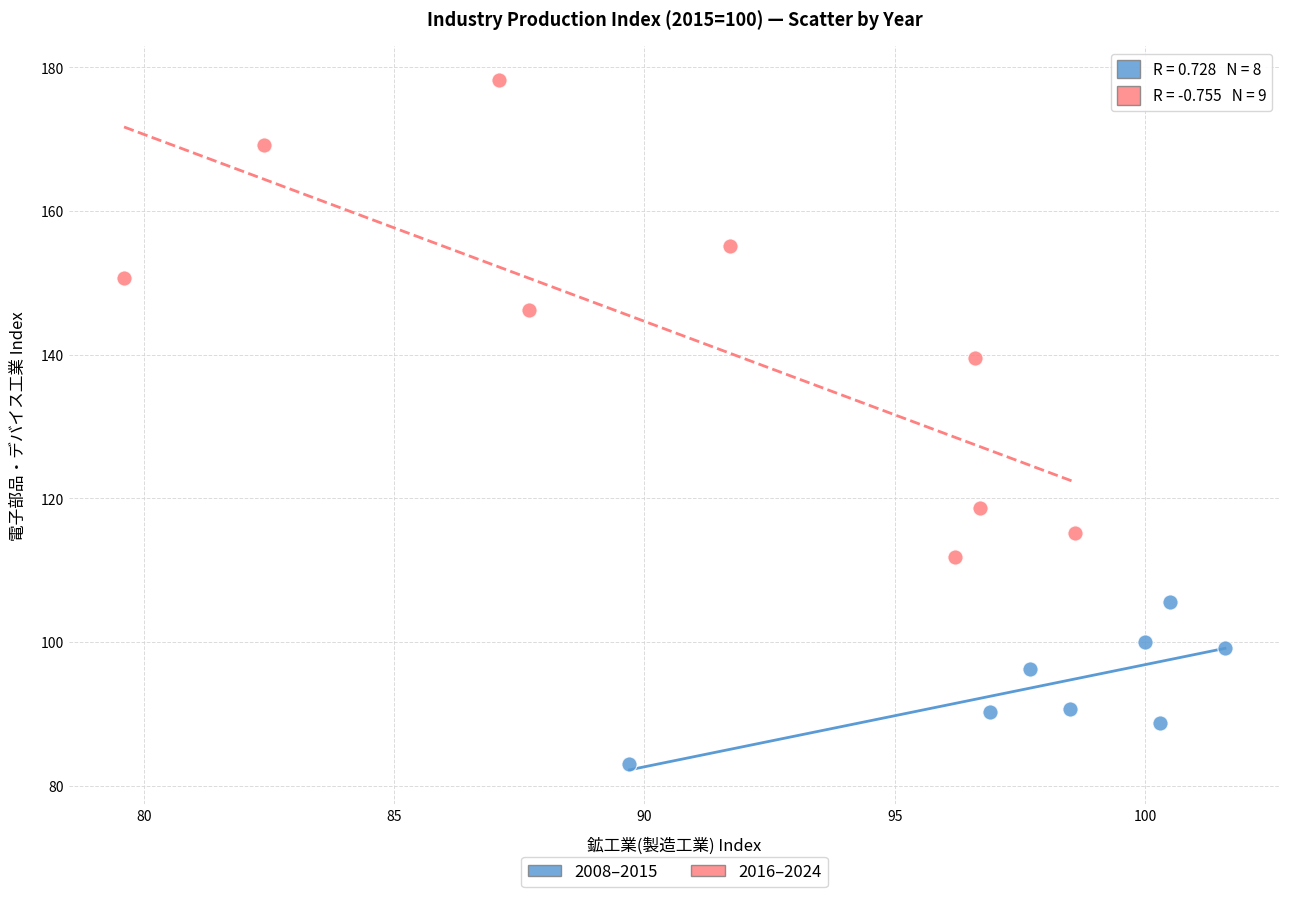

Which series contains the highest Y value?

2016–2024